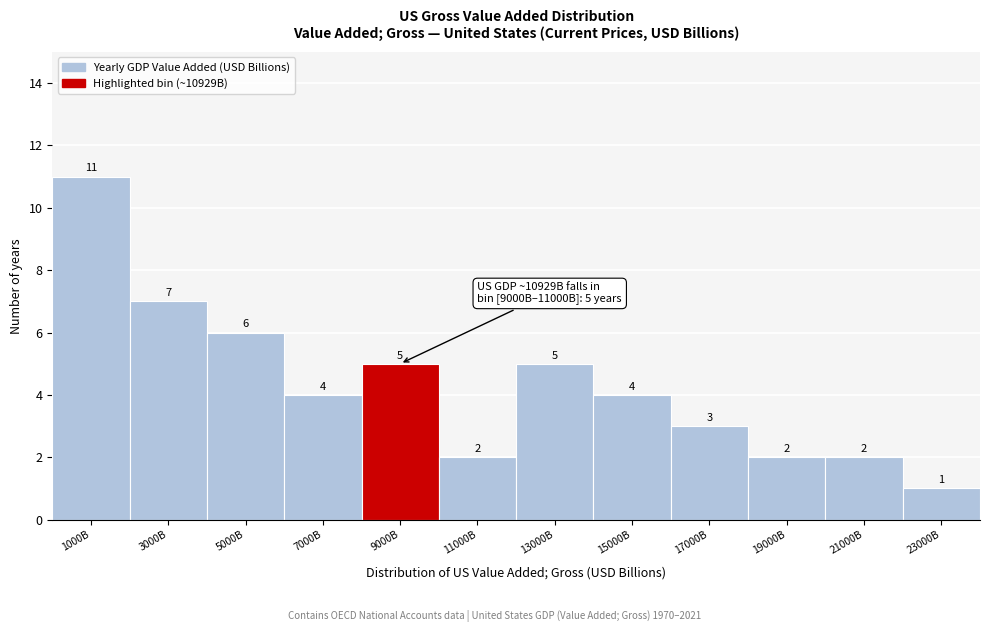

Reading left to right, transcribe all the data shown in this chart.

1000B=11	3000B=7	5000B=6	7000B=4	9000B=5	11000B=2	13000B=5	15000B=4	17000B=3	19000B=2	21000B=2	23000B=1